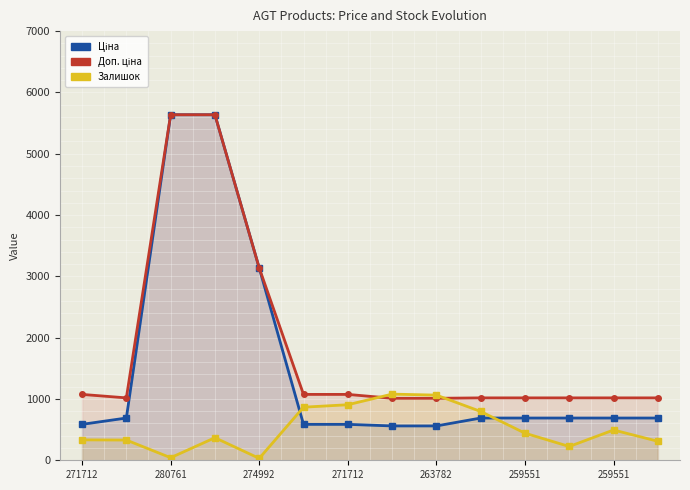

How many series are shown in this chart?

3